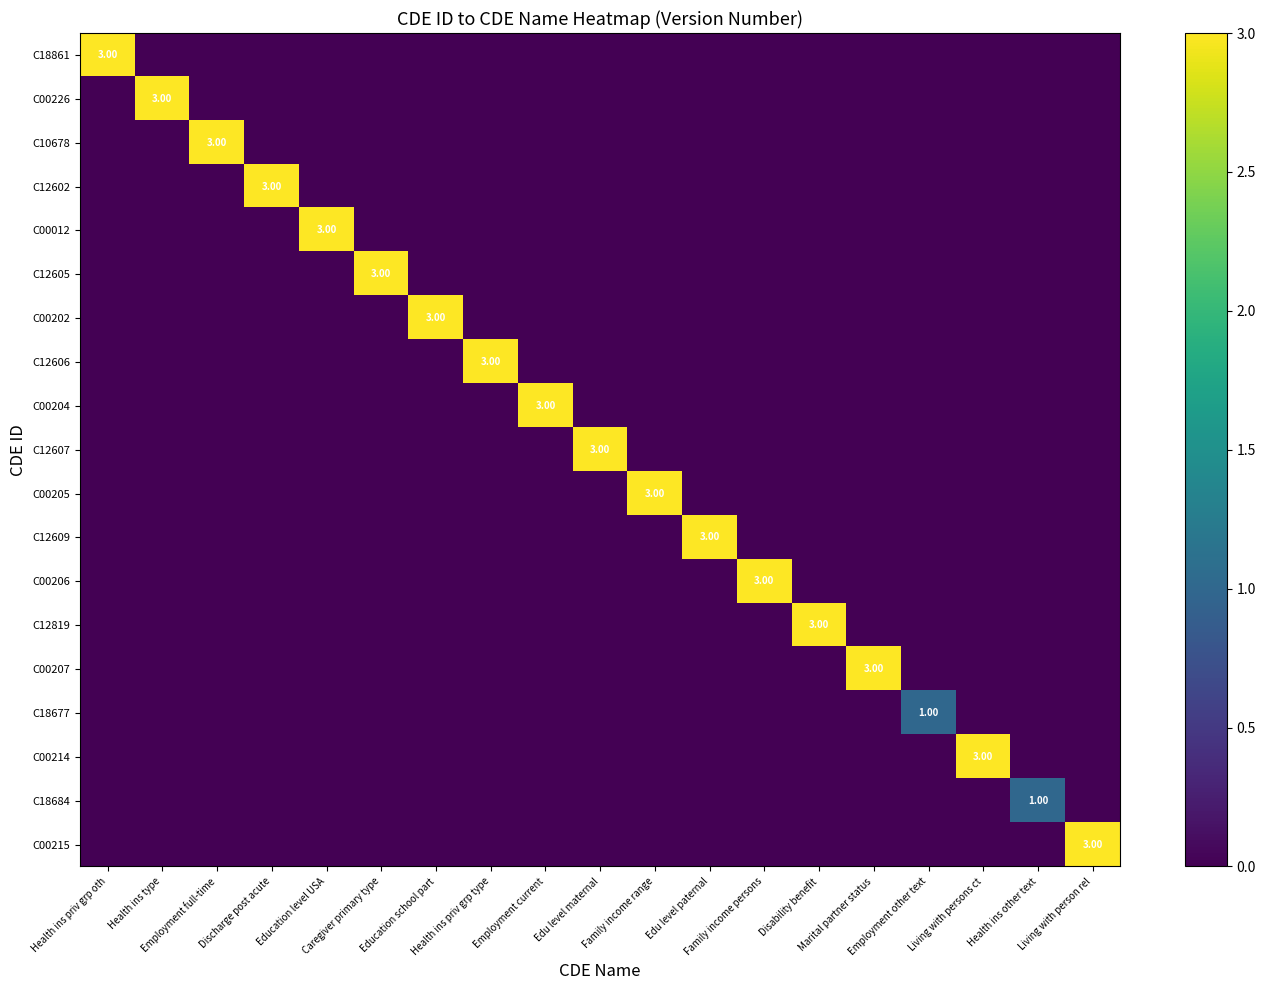

What is the total value across all series at Disability benefit?

3